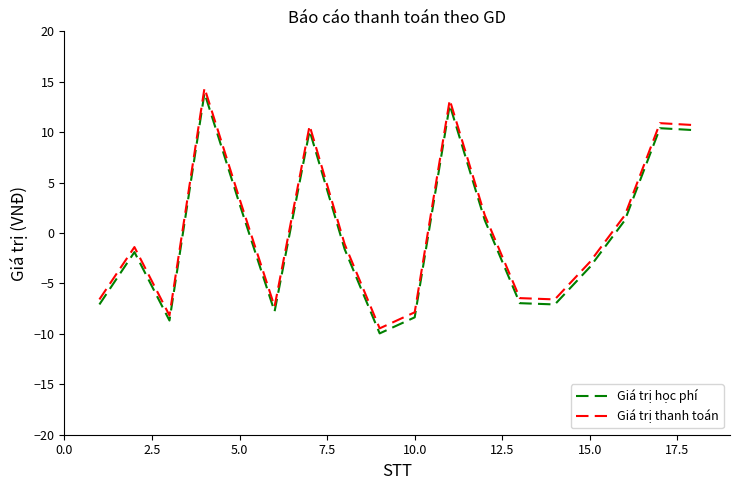

What is the maximum value shown in the chart?

14.4